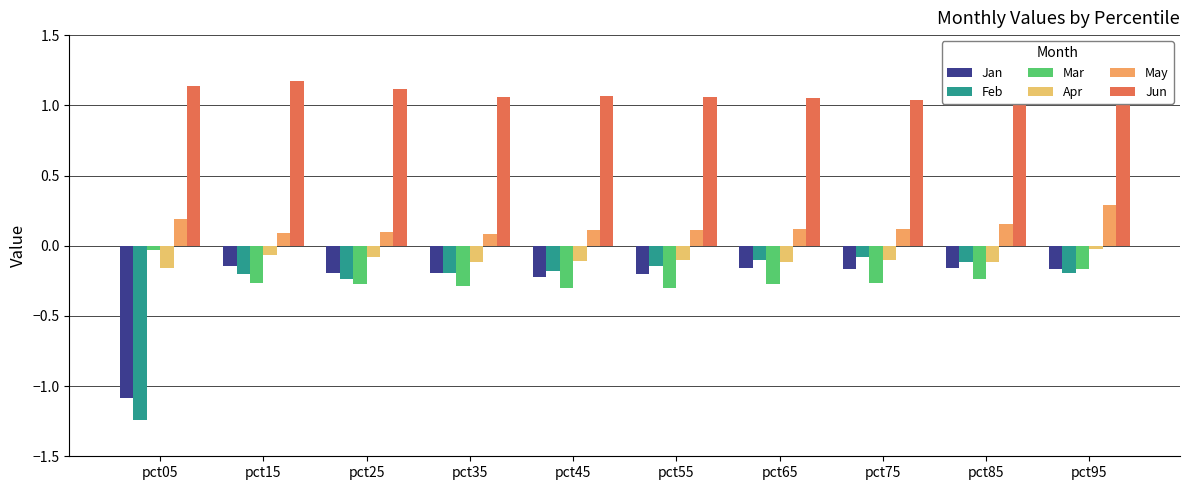

The Jun series shows 1.8 at pct55. True or false?

False